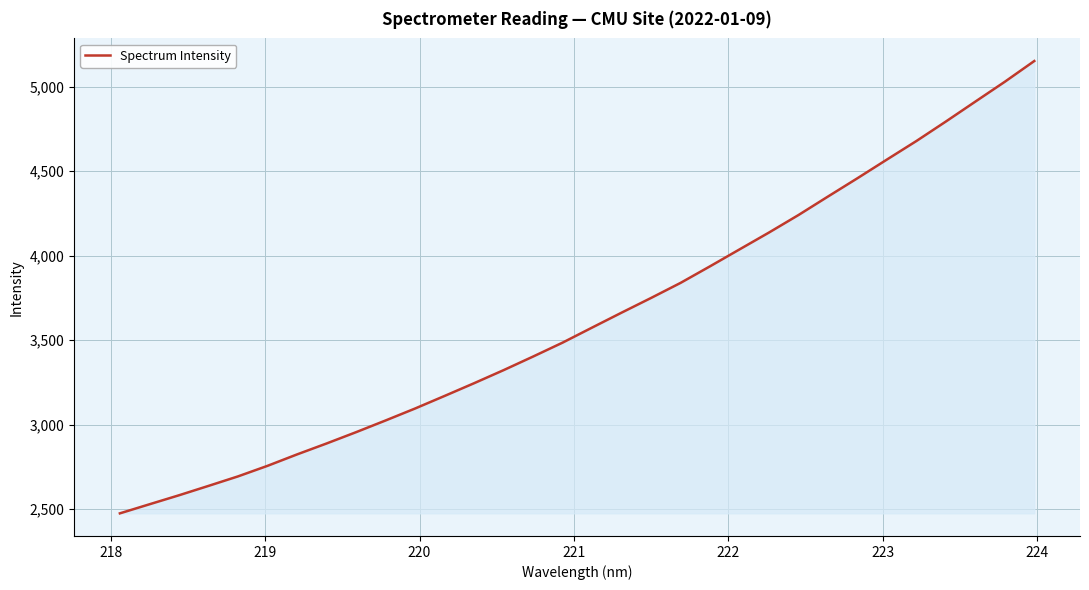

What is the difference between the maximum and minimum values?

2678.6